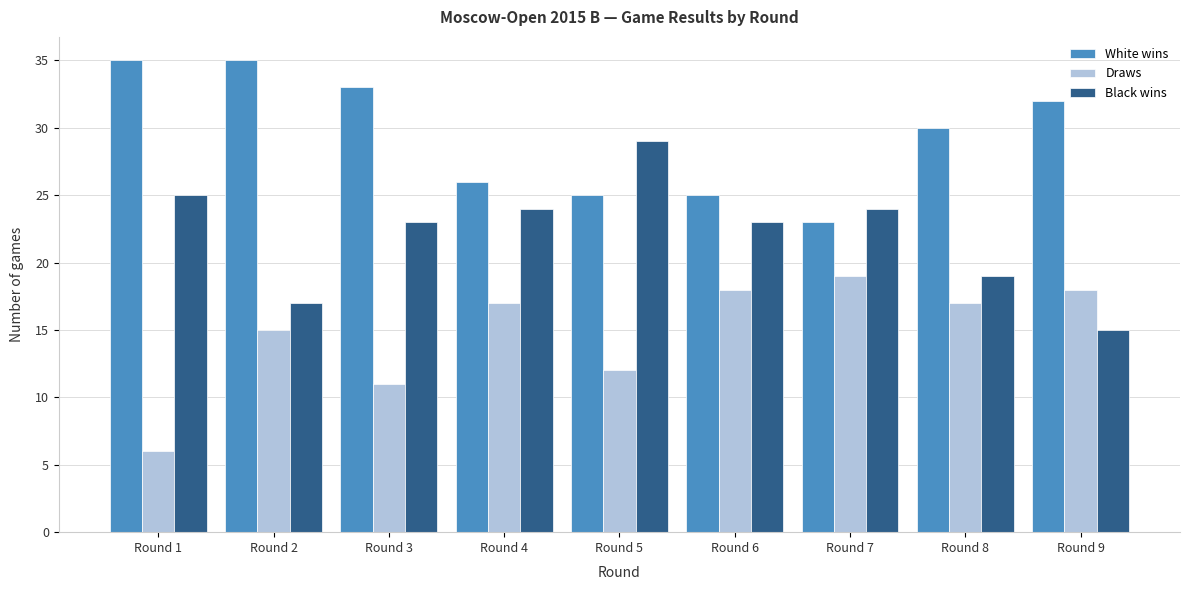

What is the spread (max minus min) of values at Round 5?

17